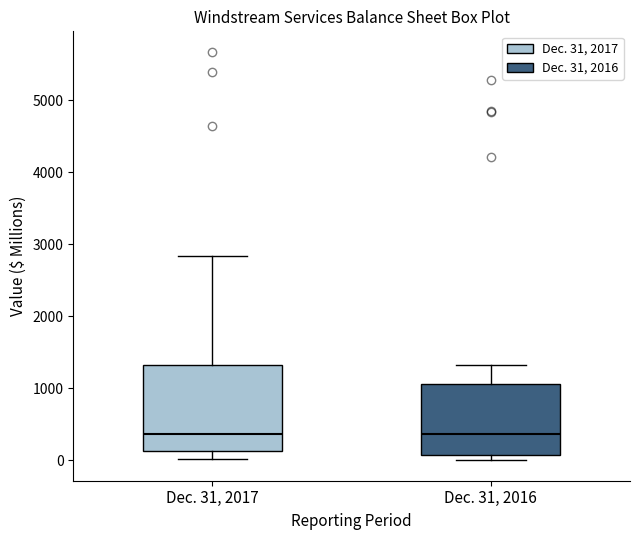

Where does the lower whisker of the box for Dec. 31, 2017 end on the y-axis? The values are not printed on the chart, so give them approximately, as read against the axis.

0